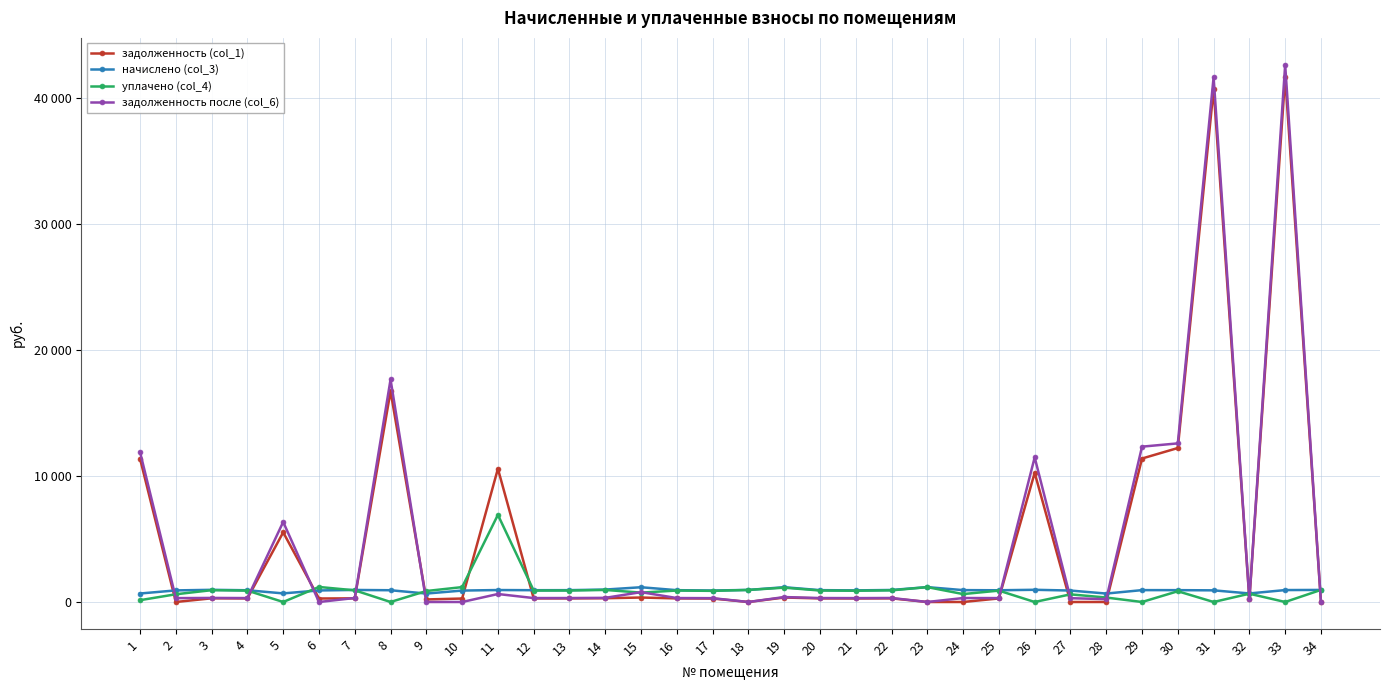

What are all the series names shown in the legend?

задолженность (col_1), начислено (col_3), уплачено (col_4), задолженность после (col_6)